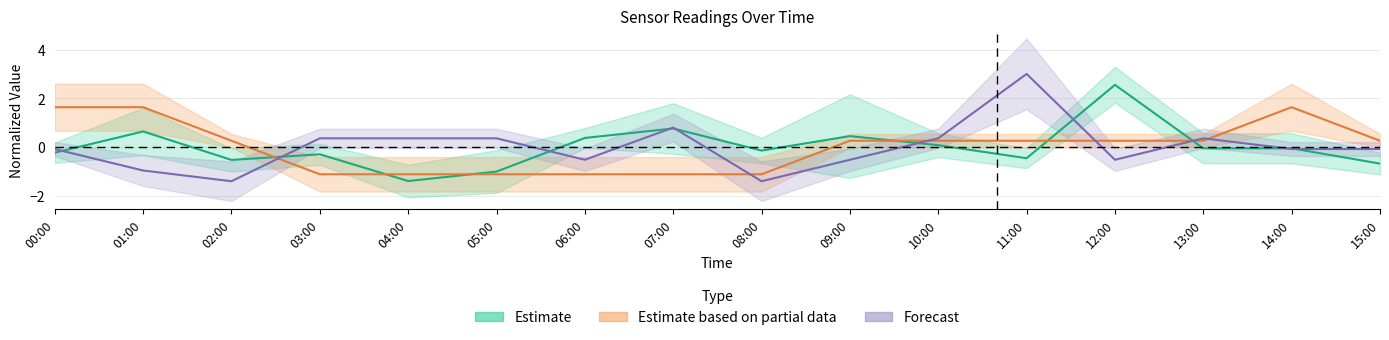

At how many categories does at least one series exceed 0?

14